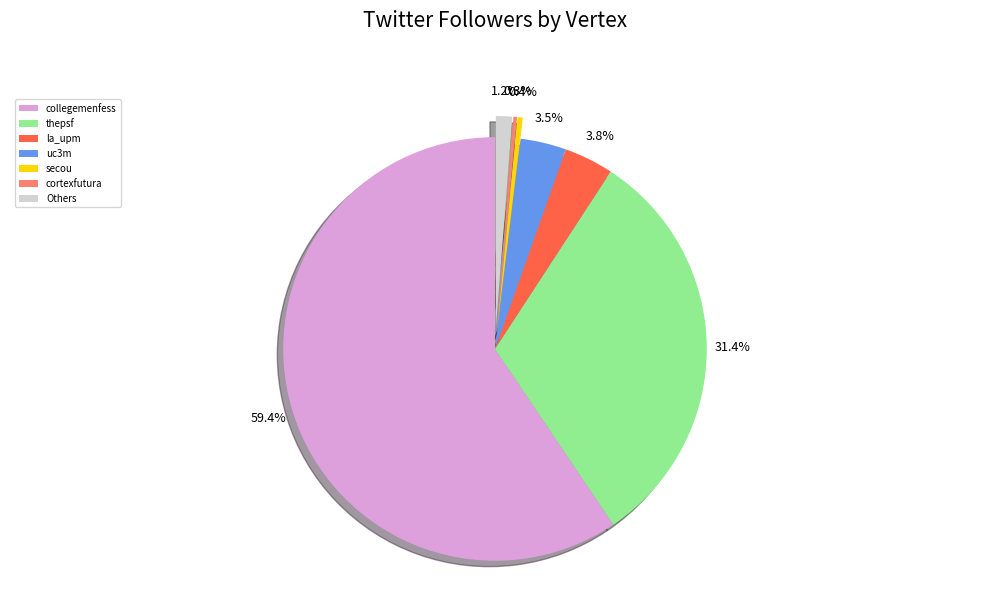

Which has a higher value, thepsf or la_upm?

thepsf